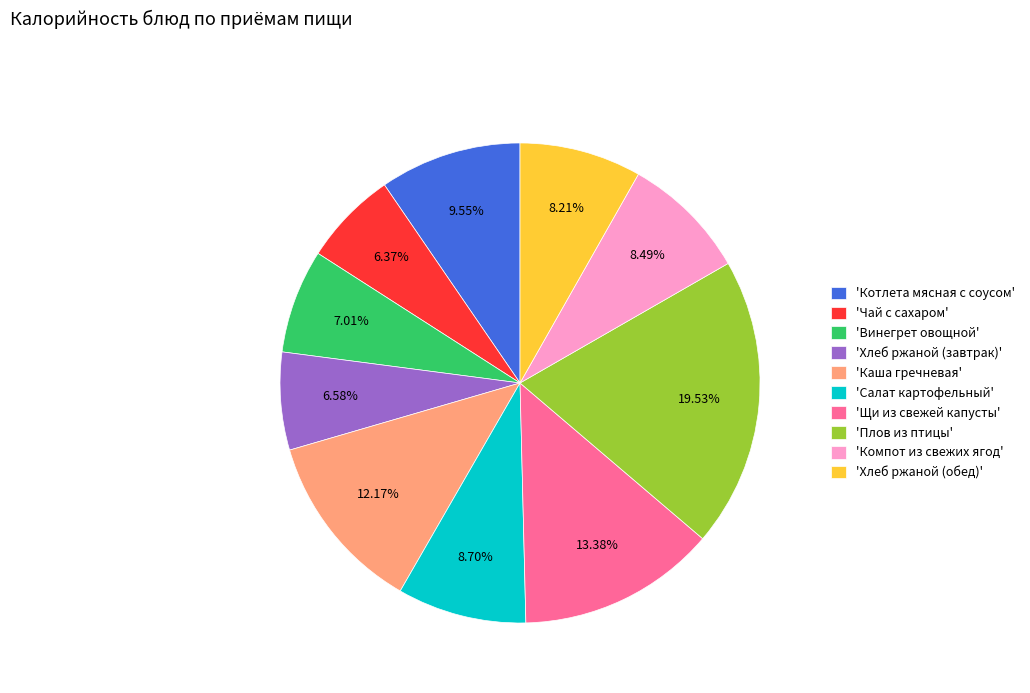

Do 'Хлеб ржаной (завтрак)' and 'Щи из свежей капусты' together represent more than half of the pie?

No